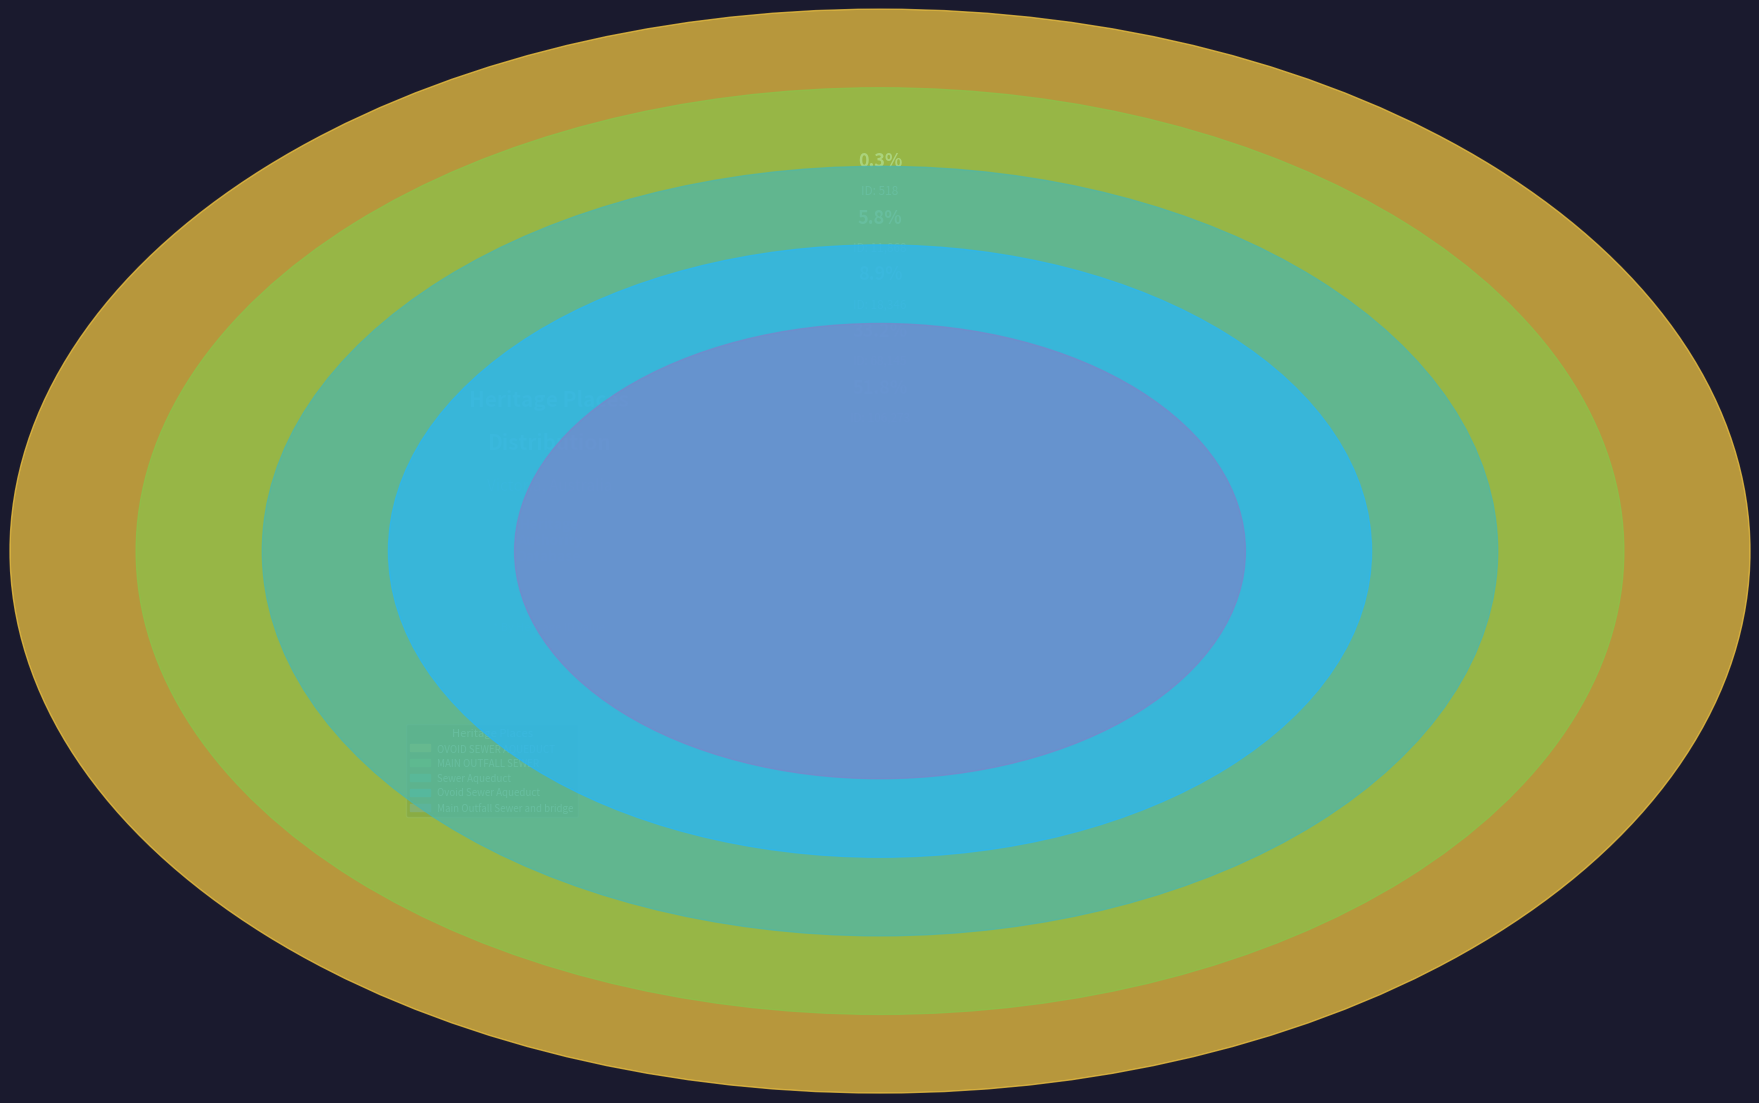

What is the change in value from Sewer Aqueduct to Main Outfall Sewer and bridge?

+87927